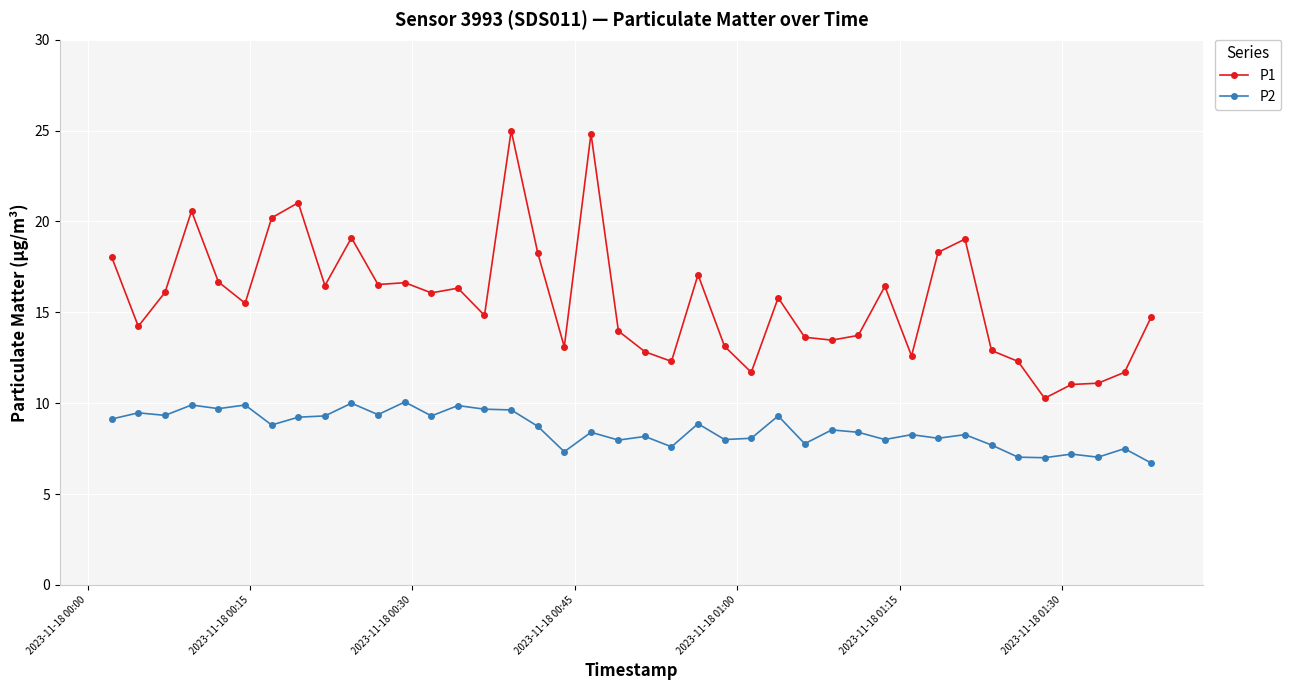

What is the maximum value shown in the chart?

25.0